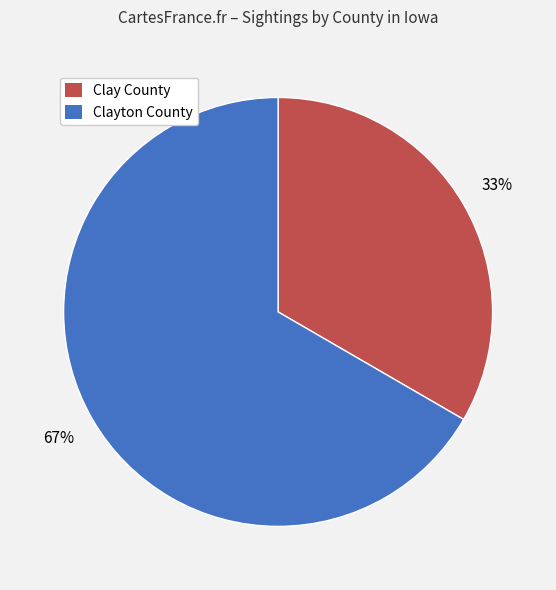

Is there a majority slice in this chart?

Yes